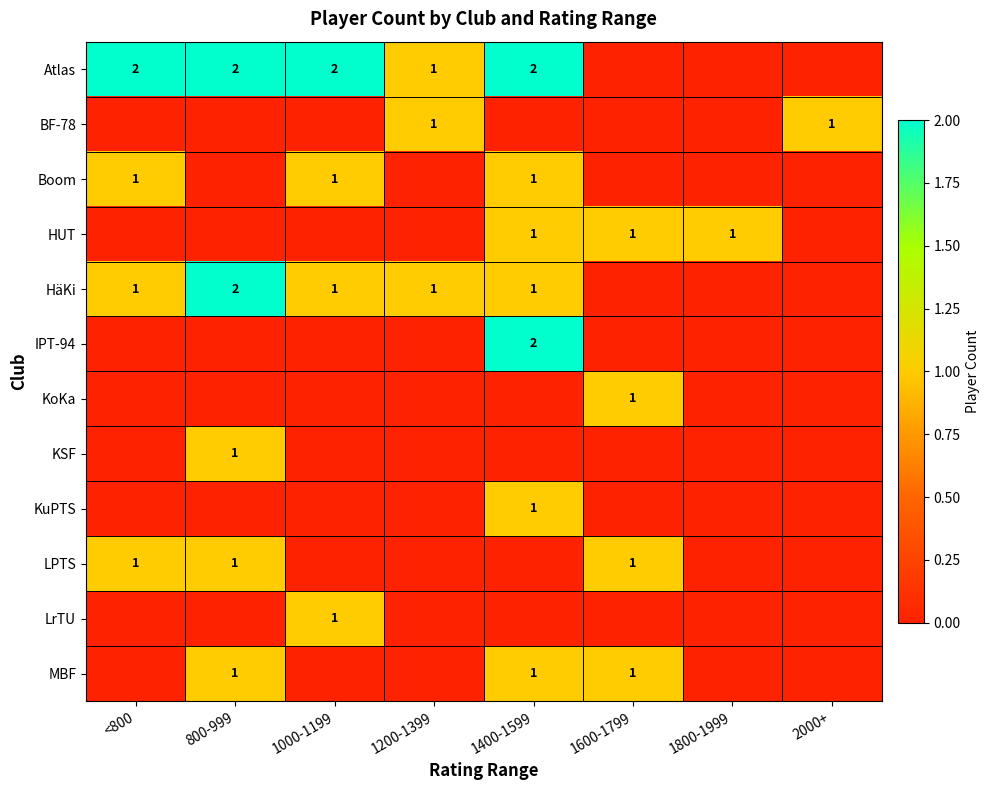

At how many categories does at least one series exceed 0?

8